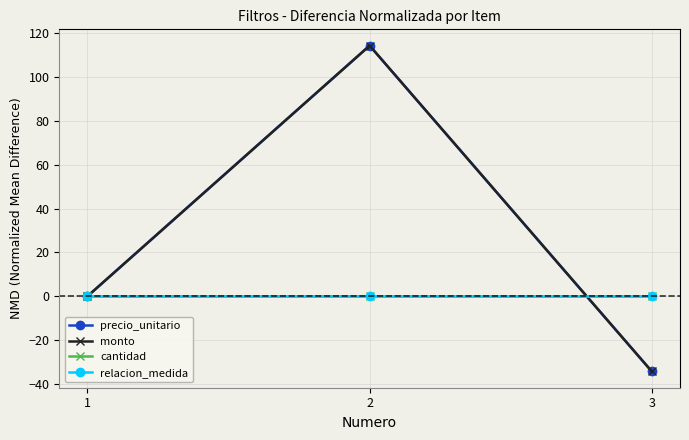

At which label is relacion_medida closest to 0?

1